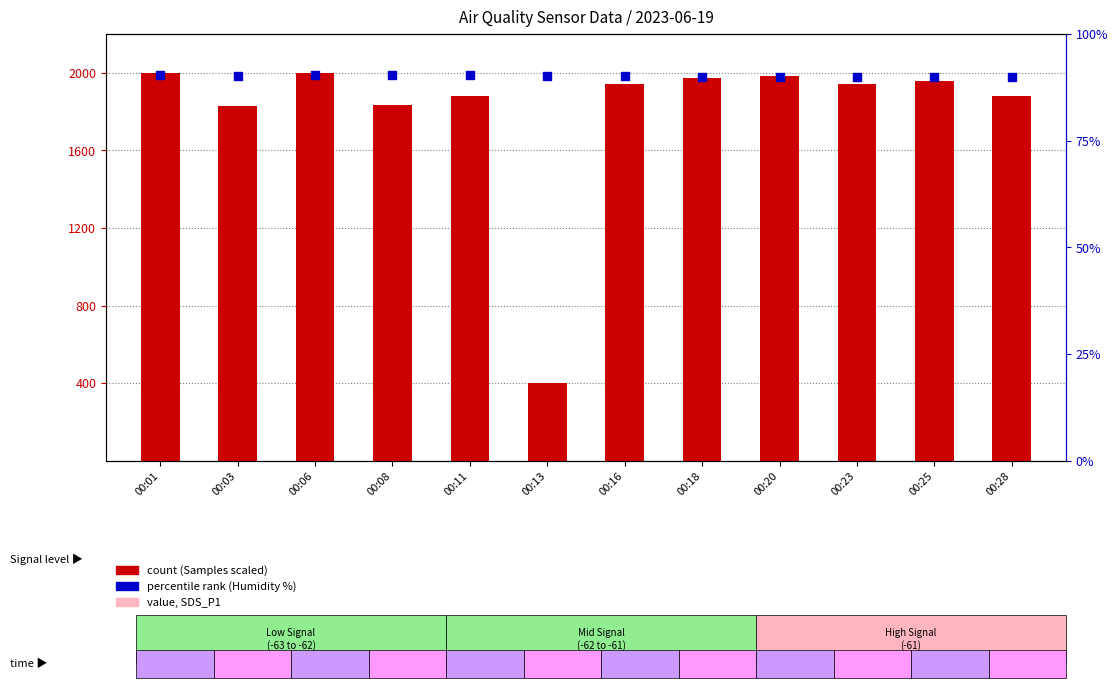

Which series has the largest total across all categories?

count